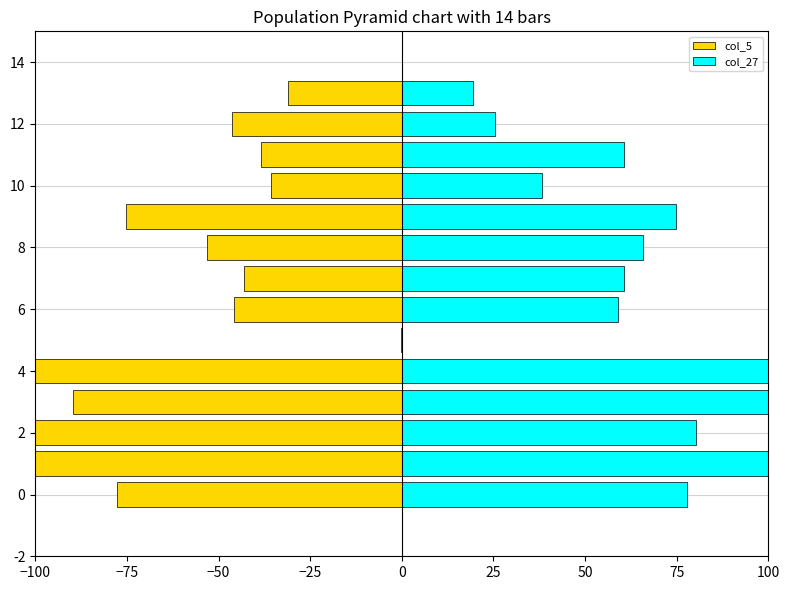

Which series changed the most between 4 and 6?

col_5